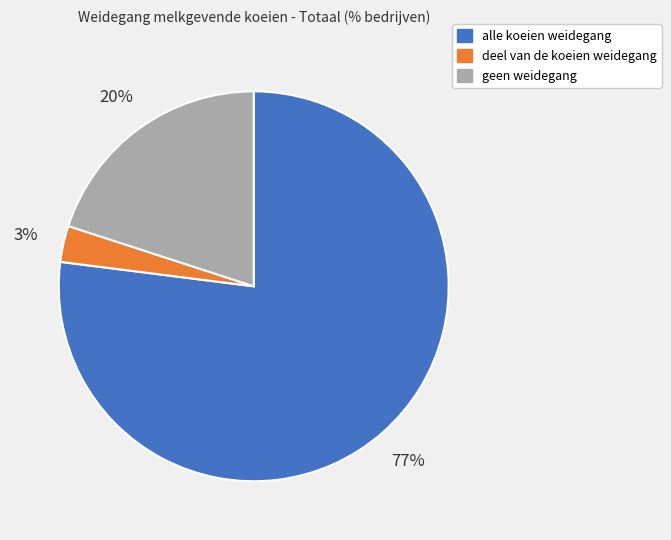

What is the largest slice in the pie chart?

alle koeien weidegang